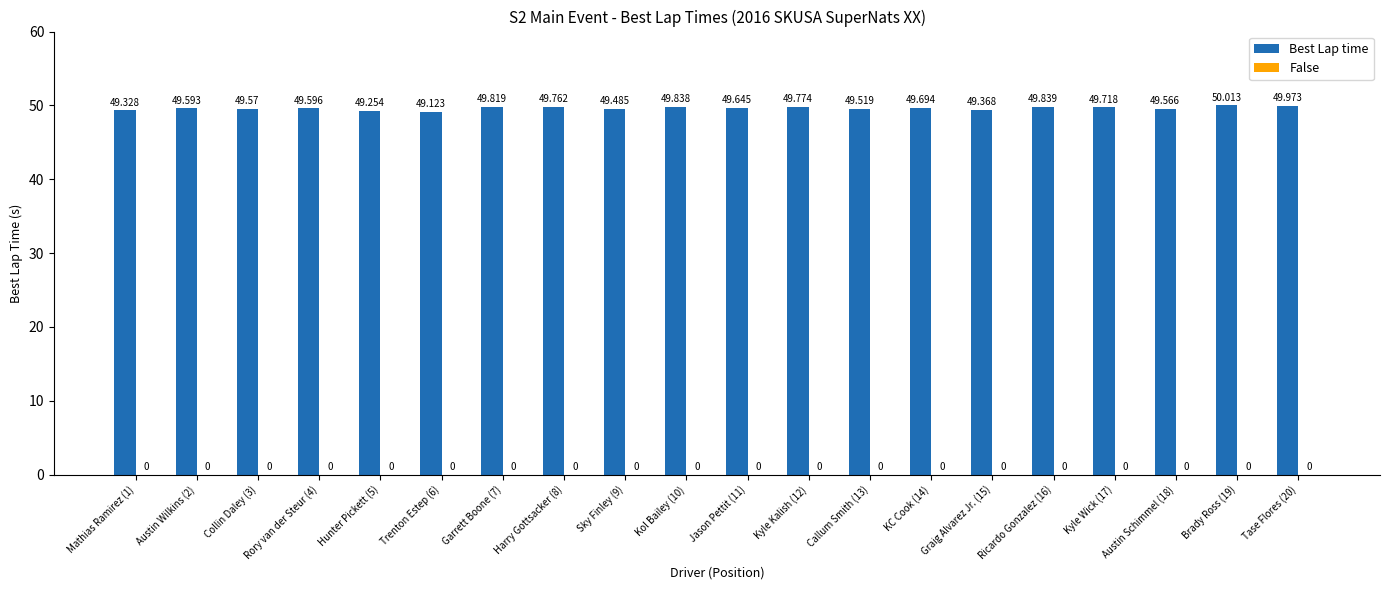

Which has a higher value, Collin Daley (3) or Austin Wilkins (2)?

Austin Wilkins (2)